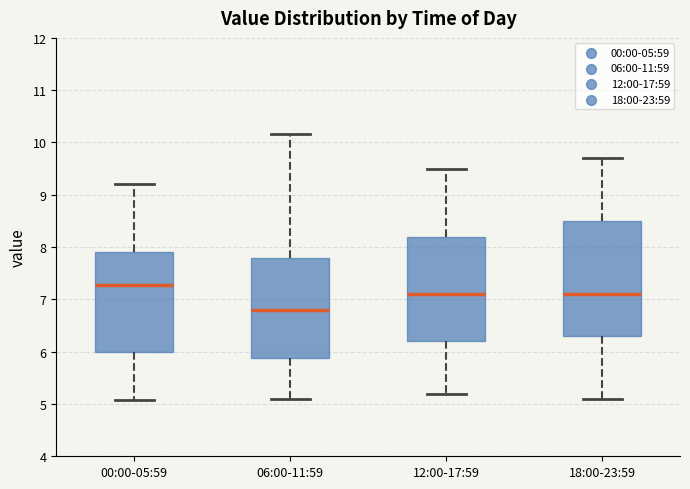

Which box has the highest median line?

00:00-05:59